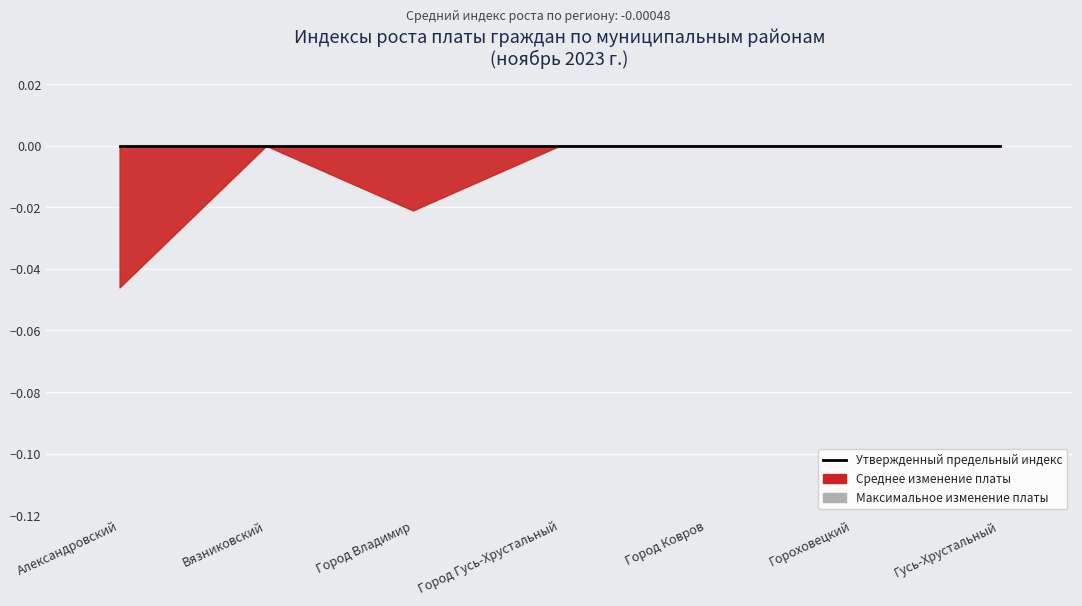

What is the label of the 6th point from the left?

Гороховецкий